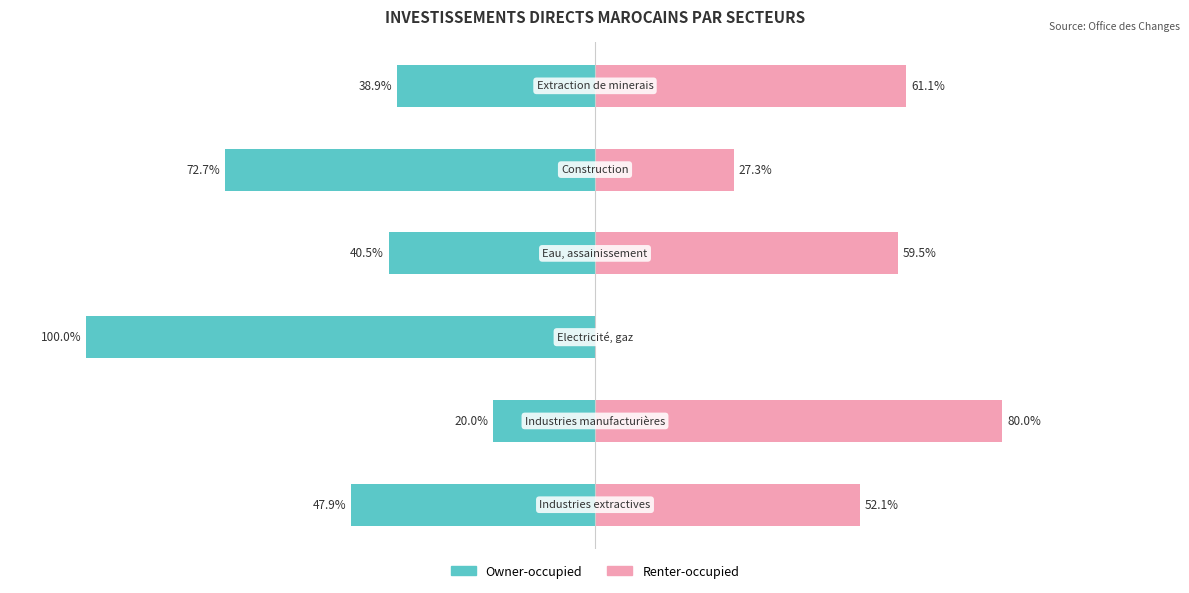

The Owner-occupied series shows -48.6 at 2. True or false?

False